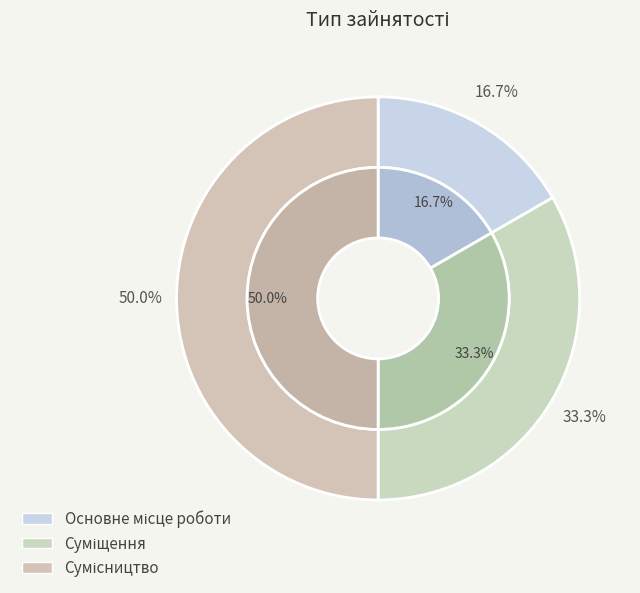

Does Сумісництво account for over 50% of the chart?

No